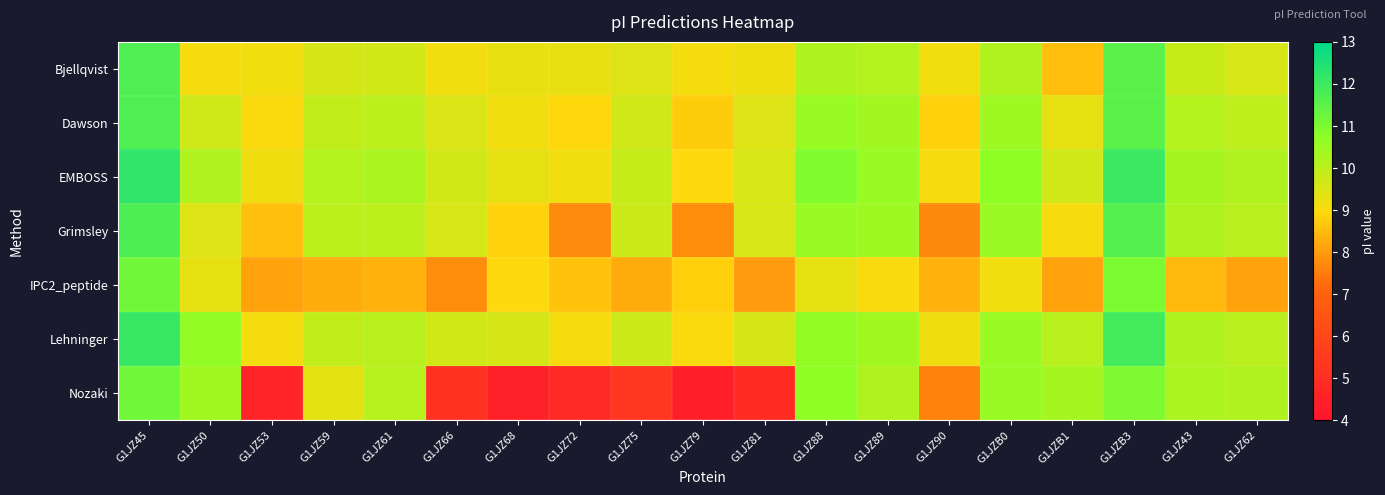

Reading left to right, list all the values displayed in this chart.

Bjellqvist: G1JZ45=11.7	G1JZ50=9.1	G1JZ53=9.1	G1JZ59=9.6	G1JZ61=9.6	G1JZ66=9.2	G1JZ68=9.3	G1JZ72=9.3	G1JZ75=9.5	G1JZ79=9.1	G1JZ81=9.2	G1JZ88=10.2	G1JZ89=10.1	G1JZ90=9.2	G1JZB0=10.2	G1JZB1=8.5	G1JZB3=11.5	G1JZ43=9.8	G1JZ62=9.6
Dawson: G1JZ45=11.7	G1JZ50=9.7	G1JZ53=9.0	G1JZ59=9.9	G1JZ61=10.0	G1JZ66=9.5	G1JZ68=9.2	G1JZ72=8.9	G1JZ75=9.7	G1JZ79=8.8	G1JZ81=9.5	G1JZ88=10.6	G1JZ89=10.4	G1JZ90=8.8	G1JZB0=10.5	G1JZB1=9.3	G1JZB3=11.6	G1JZ43=10.1	G1JZ62=10.0
EMBOSS: G1JZ45=12.2	G1JZ50=10.2	G1JZ53=9.2	G1JZ59=10.1	G1JZ61=10.3	G1JZ66=9.6	G1JZ68=9.3	G1JZ72=9.2	G1JZ75=9.8	G1JZ79=9.0	G1JZ81=9.6	G1JZ88=10.9	G1JZ89=10.5	G1JZ90=9.1	G1JZB0=10.7	G1JZB1=9.7	G1JZB3=12.0	G1JZ43=10.3	G1JZ62=10.2
Grimsley: G1JZ45=11.8	G1JZ50=9.5	G1JZ53=8.5	G1JZ59=10.0	G1JZ61=10.0	G1JZ66=9.6	G1JZ68=8.9	G1JZ72=7.7	G1JZ75=9.8	G1JZ79=7.8	G1JZ81=9.6	G1JZ88=10.6	G1JZ89=10.5	G1JZ90=7.7	G1JZB0=10.5	G1JZB1=9.1	G1JZB3=11.6	G1JZ43=10.2	G1JZ62=10.0
IPC2_peptide: G1JZ45=11.2	G1JZ50=9.3	G1JZ53=8.1	G1JZ59=8.3	G1JZ61=8.3	G1JZ66=7.8	G1JZ68=9.0	G1JZ72=8.6	G1JZ75=8.2	G1JZ79=8.8	G1JZ81=8.0	G1JZ88=9.3	G1JZ89=9.0	G1JZ90=8.3	G1JZB0=9.2	G1JZB1=8.1	G1JZB3=11.0	G1JZ43=8.4	G1JZ62=8.1
Lehninger: G1JZ45=12.1	G1JZ50=10.6	G1JZ53=9.1	G1JZ59=9.9	G1JZ61=10.1	G1JZ66=9.6	G1JZ68=9.6	G1JZ72=9.1	G1JZ75=9.8	G1JZ79=9.0	G1JZ81=9.6	G1JZ88=10.6	G1JZ89=10.4	G1JZ90=9.2	G1JZB0=10.5	G1JZB1=10.1	G1JZB3=11.9	G1JZ43=10.2	G1JZ62=10.0
Nozaki: G1JZ45=11.2	G1JZ50=10.4	G1JZ53=4.7	G1JZ59=9.4	G1JZ61=10.1	G1JZ66=5.2	G1JZ68=4.5	G1JZ72=4.9	G1JZ75=5.3	G1JZ79=4.5	G1JZ81=4.9	G1JZ88=10.7	G1JZ89=10.2	G1JZ90=7.6	G1JZB0=10.5	G1JZB1=10.3	G1JZB3=11.0	G1JZ43=10.2	G1JZ62=10.2